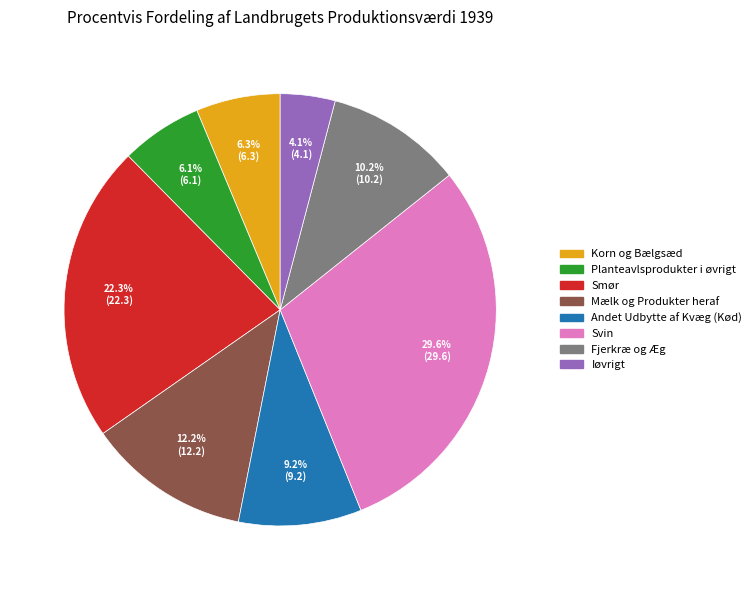

What is the largest slice in the pie chart?

Svin